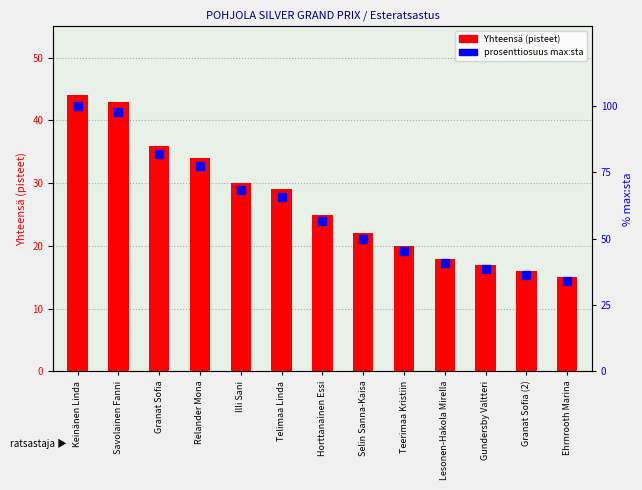

Which series has the widest spread of Y values?

prosenttiosuus max:sta